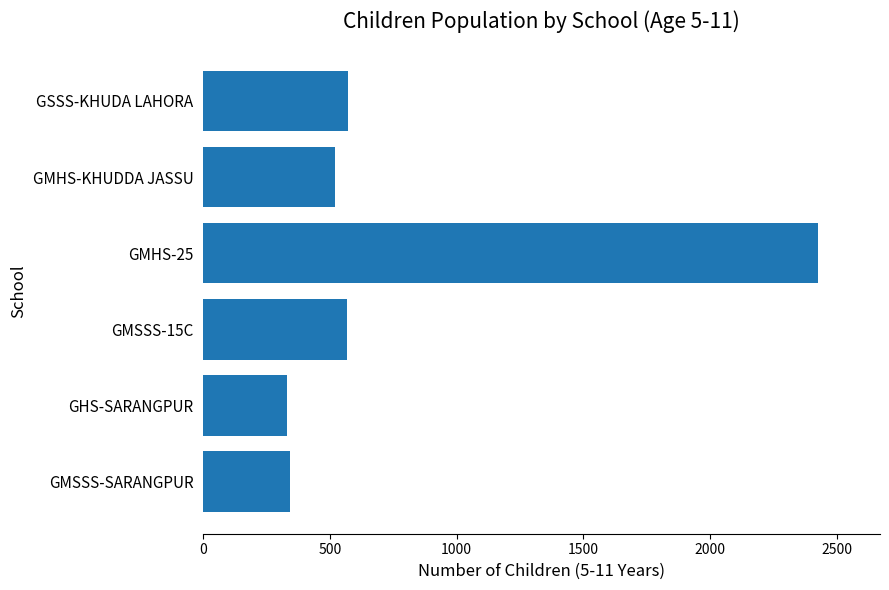

What is the average value?

794